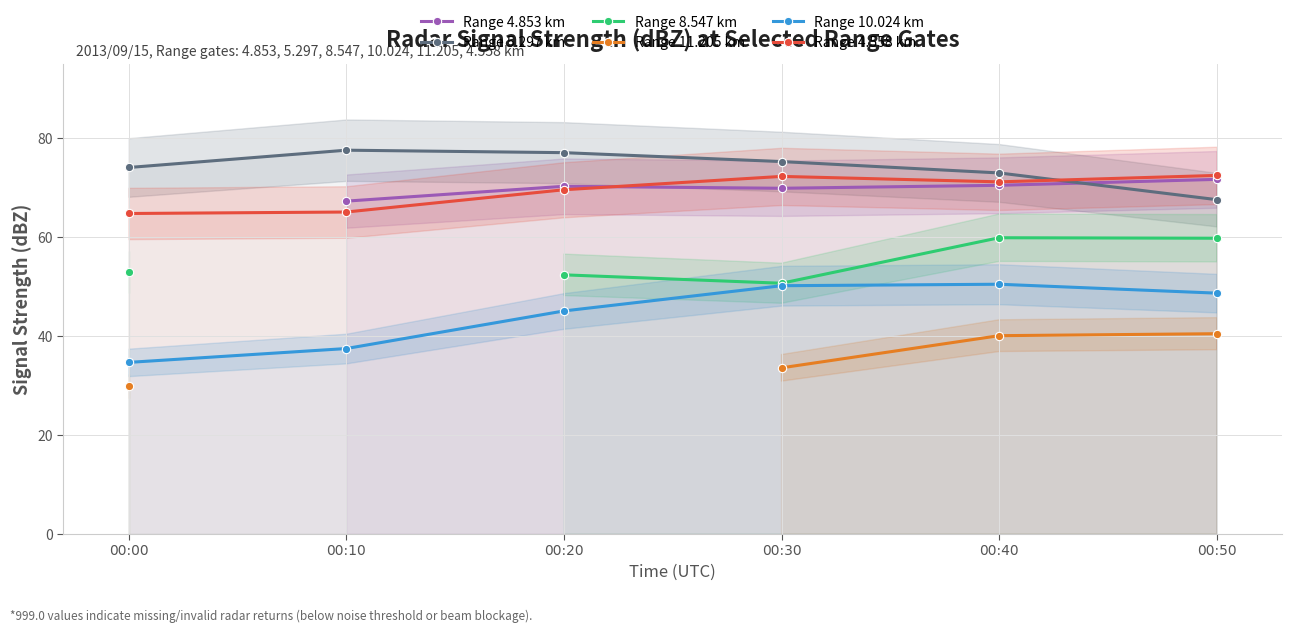

True or false: Range 8.547 km and Range 10.024 km intersect in this chart.

False